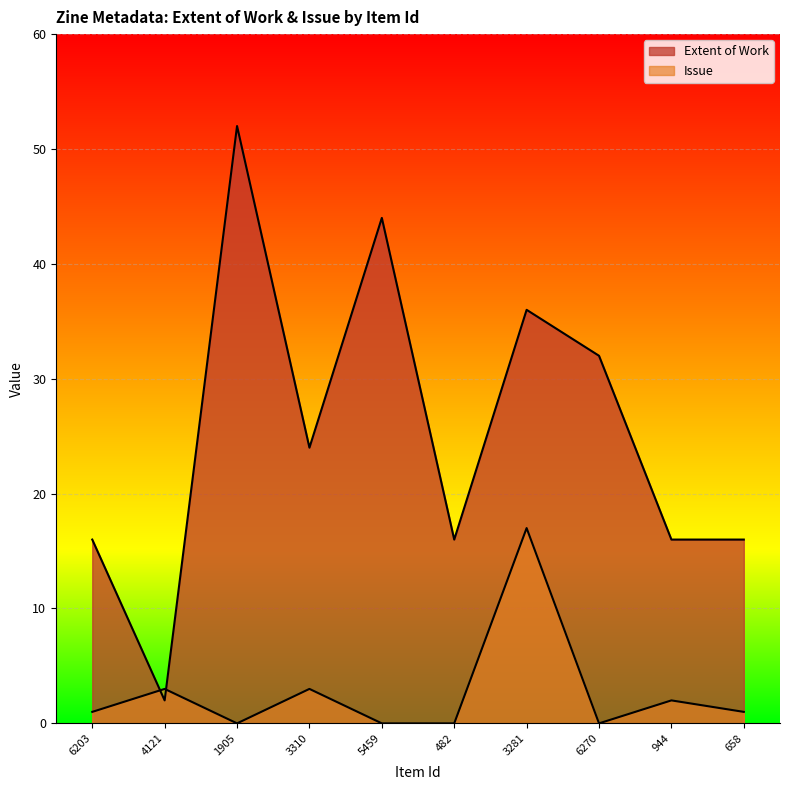

Is it true that Extent of Work equals 2 at 4121?

True